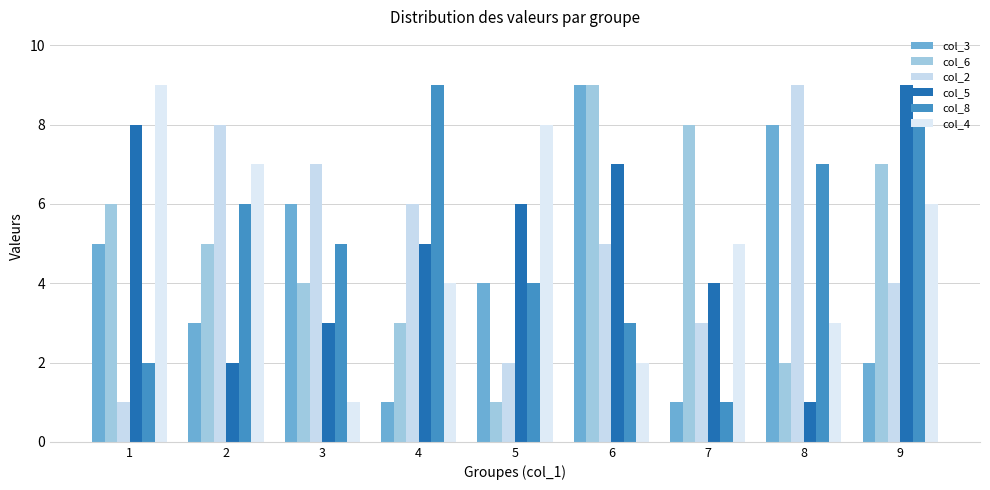

Count the number of categories in the chart.

9